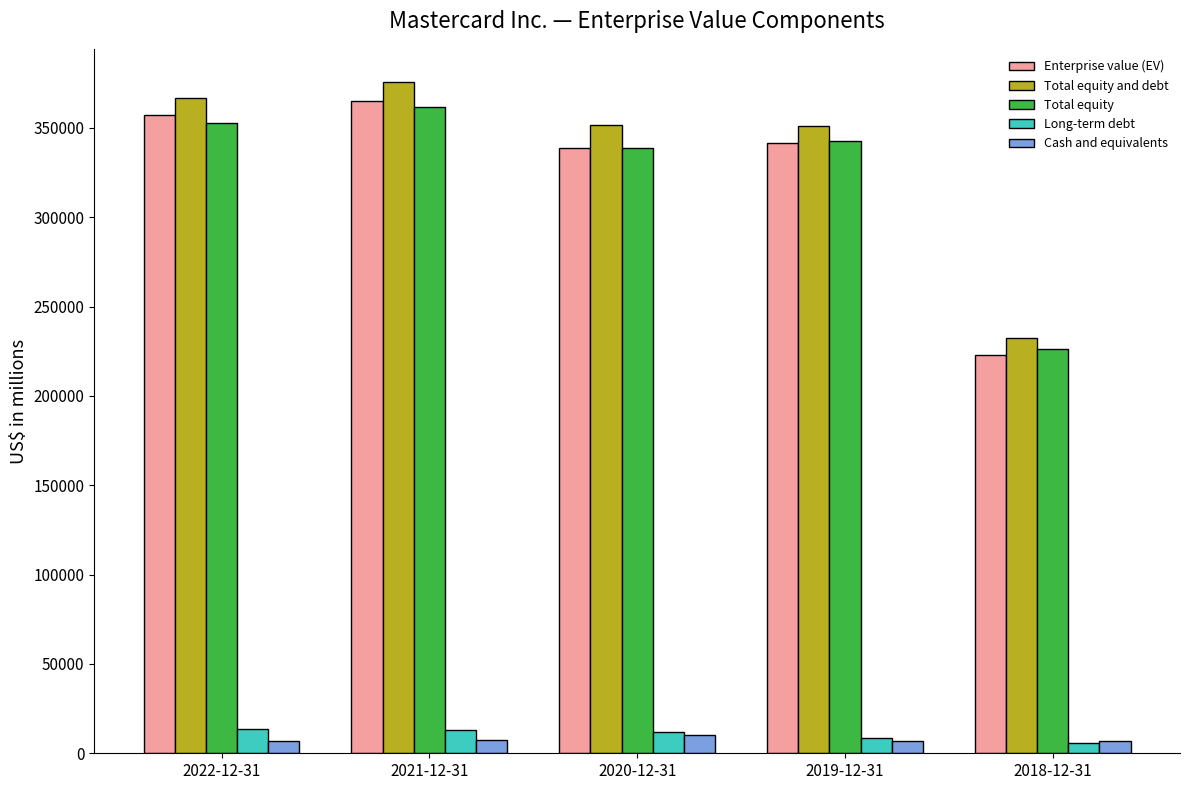

How many data points in Total equity and debt are less than 351506?

2